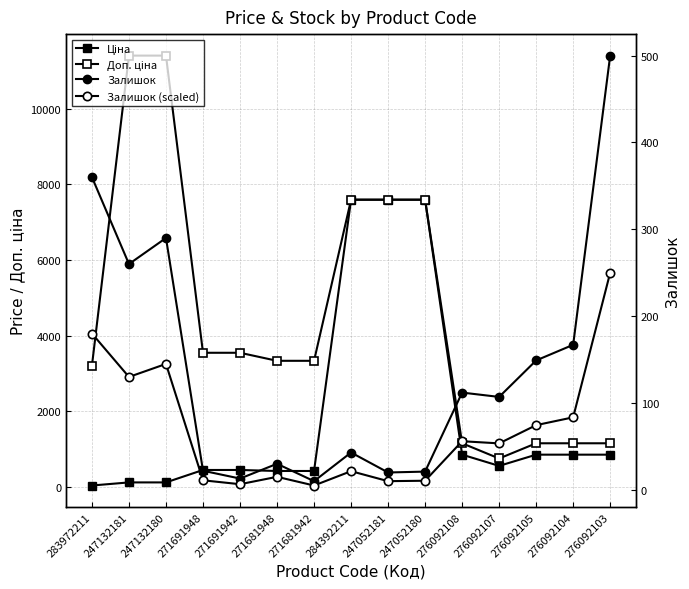

What is the difference between the highest and lowest values at 276092108?

1093.7